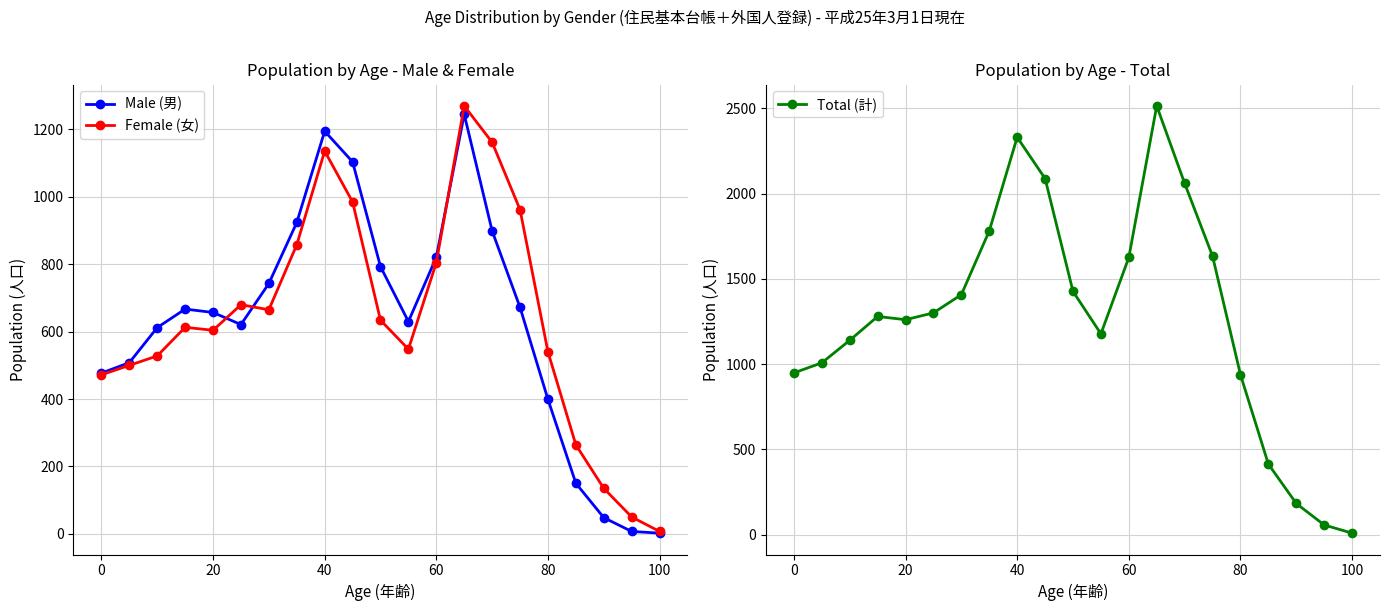

How many distinct data groups are displayed?

3